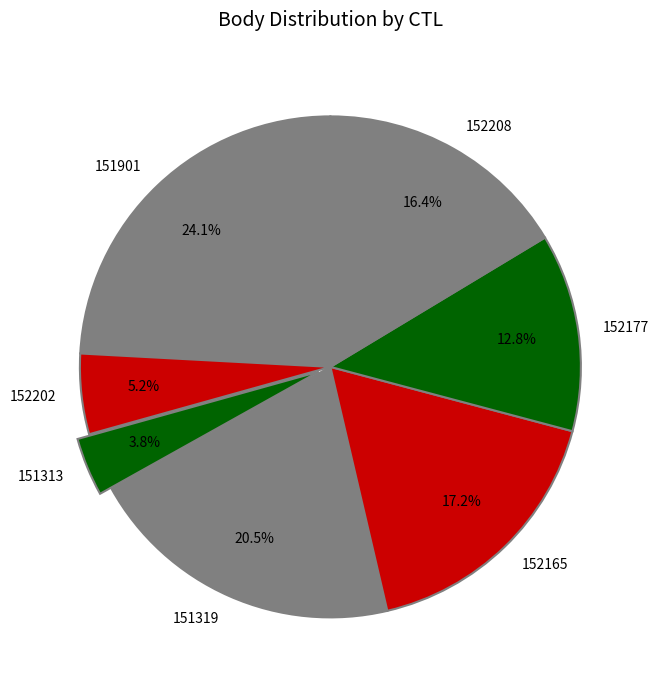

Between 152177 and 152165, which is larger?

152165